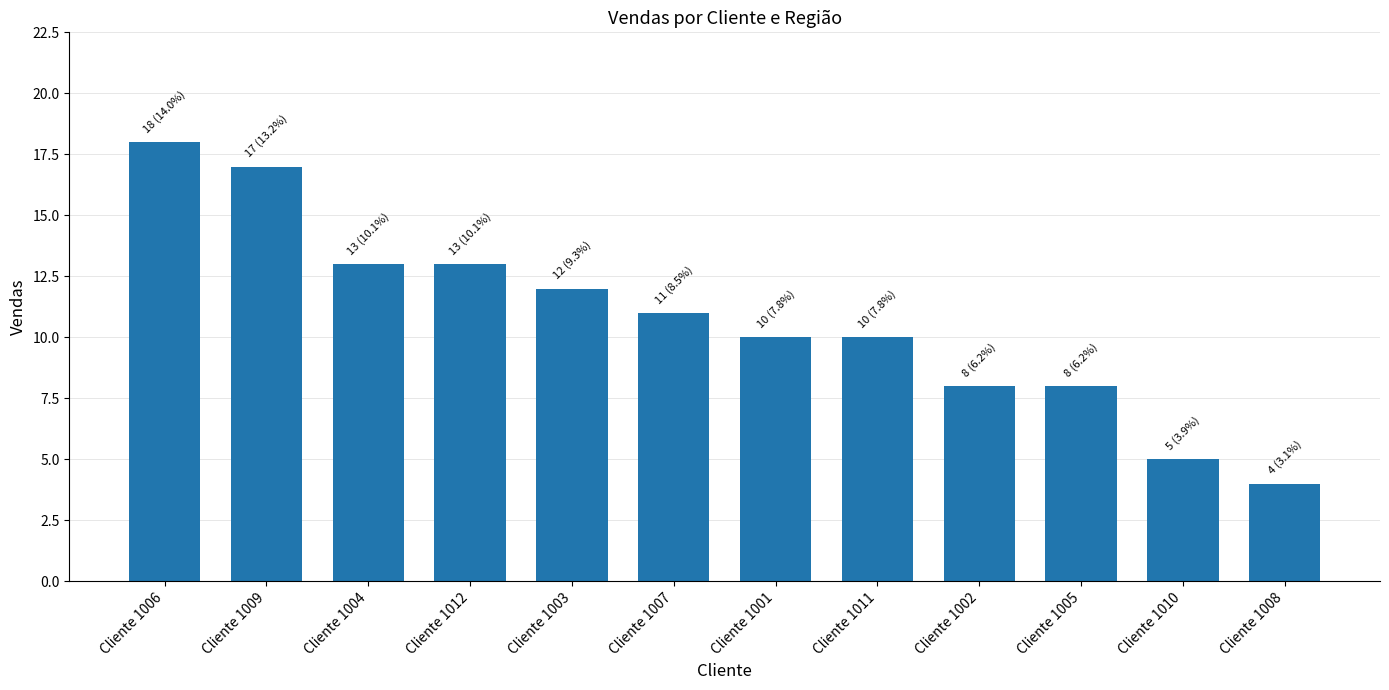

What is the change in value from Cliente 1003 to Cliente 1008?

-8